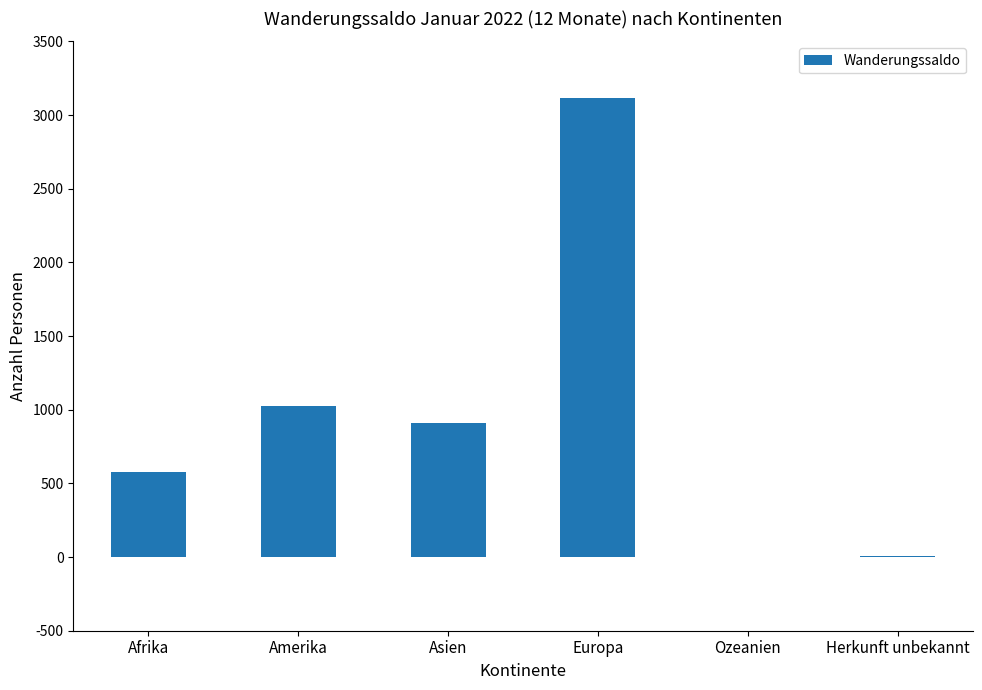

What is the ratio of the value at Amerika to the value at Europa?

0.3